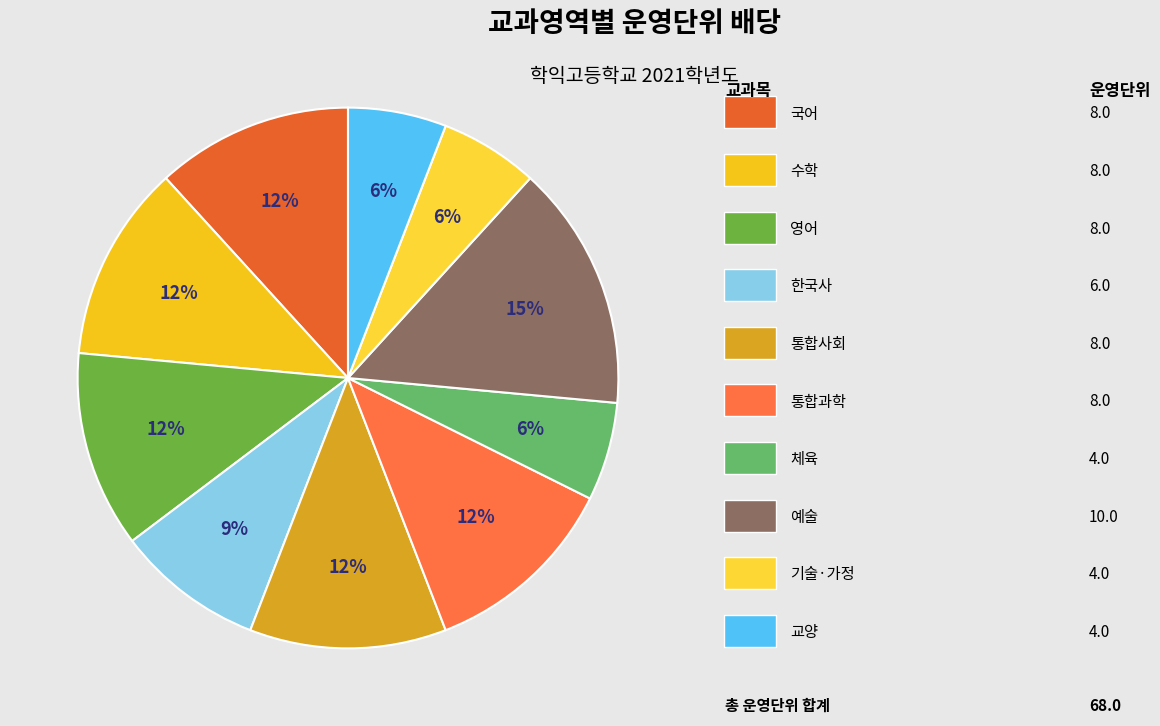

Rank the categories by value from lowest to highest.

체육, 기술·가정, 교양, 한국사, 국어, 수학, 영어, 통합사회, 통합과학, 예술